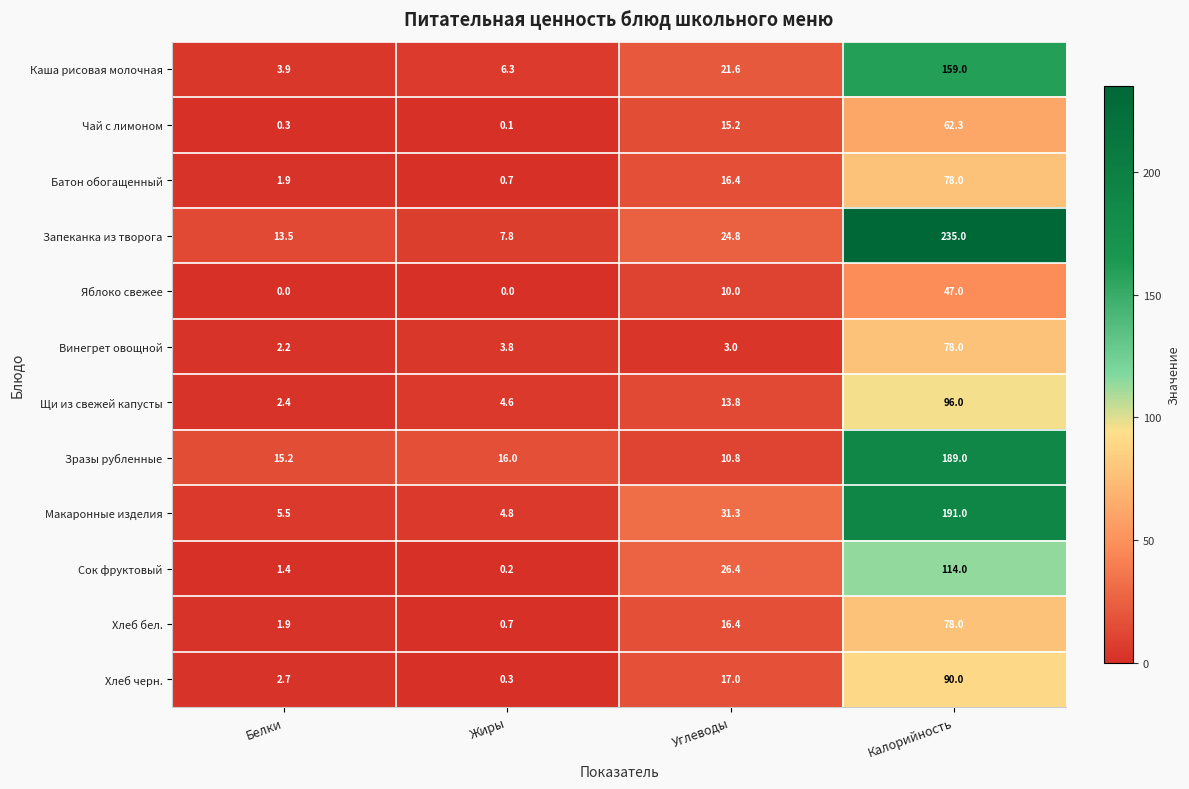

What is the difference between the second highest and second lowest values in the Хлеб черн. series?

14.3